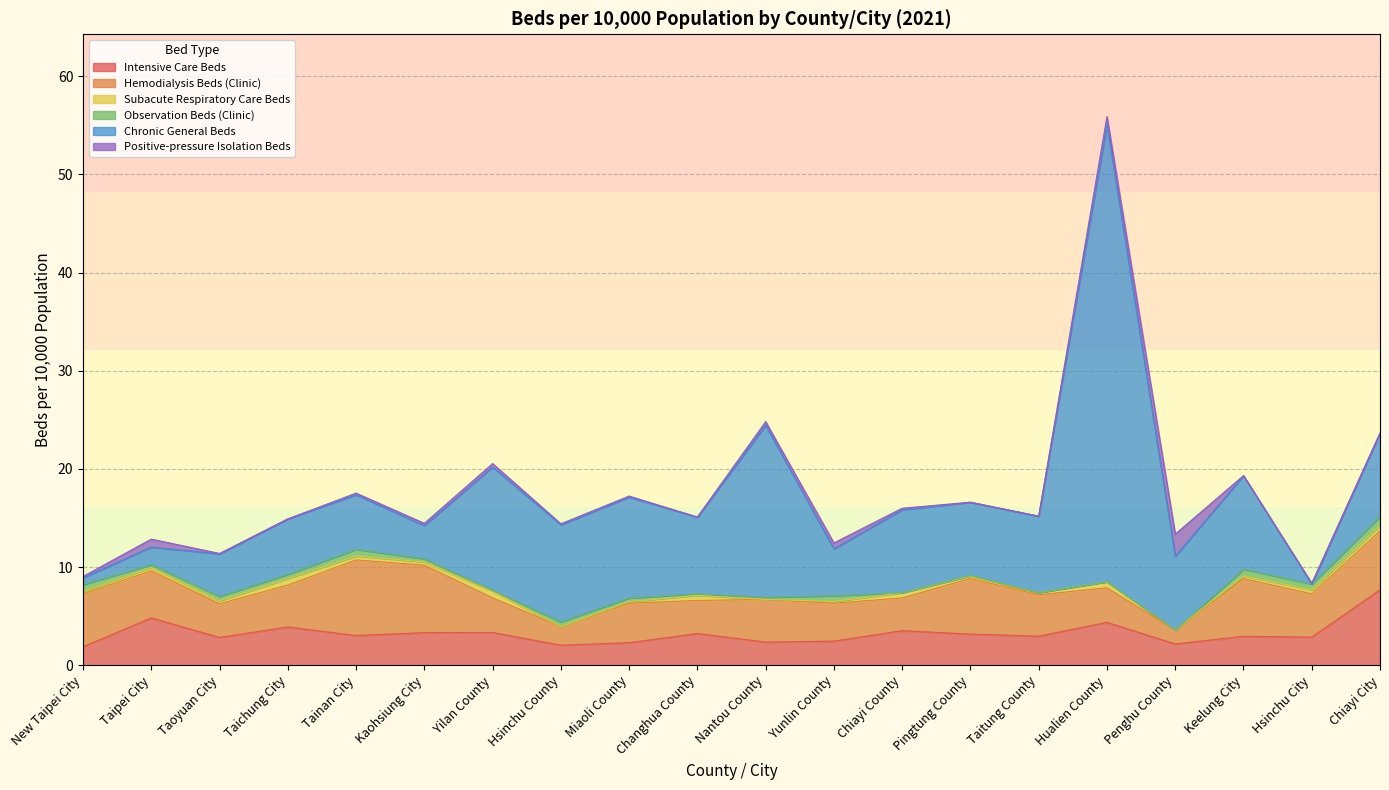

Between Pingtung County and Keelung City, which is larger?

Pingtung County